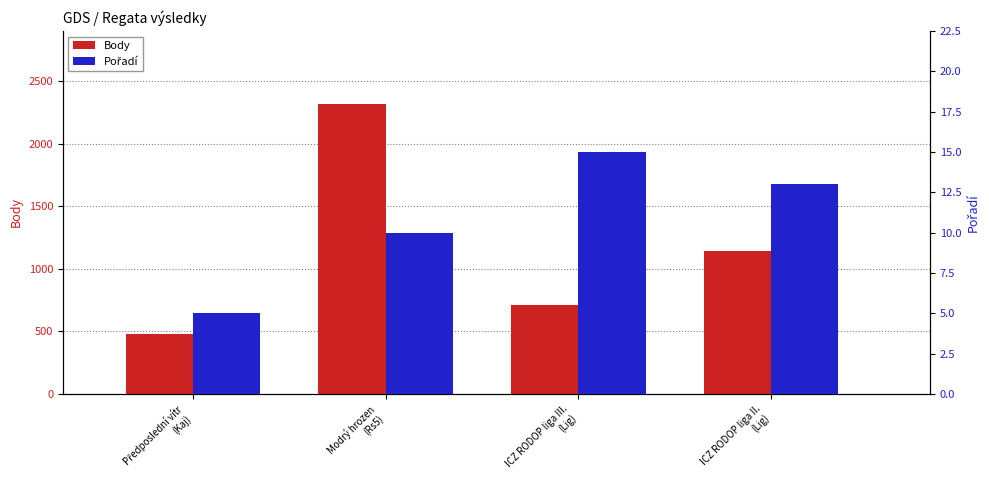

What is the difference between the second highest and second lowest values in the Pořadí series?

3